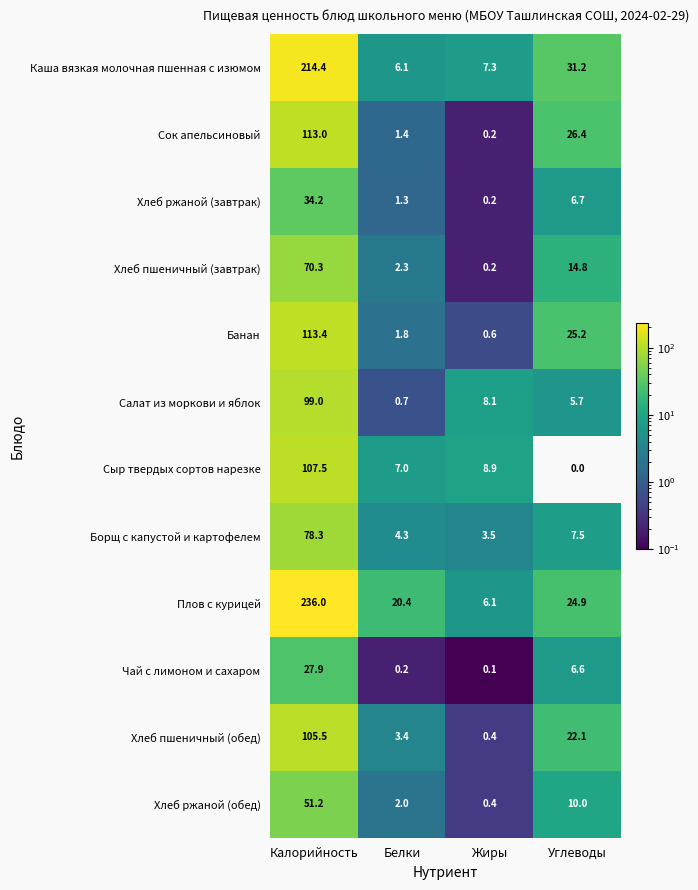

List the series in order of their peak value, lowest first.

Чай с лимоном и сахаром, Хлеб ржаной (завтрак), Хлеб ржаной (обед), Хлеб пшеничный (завтрак), Борщ с капустой и картофелем, Салат из моркови и яблок, Хлеб пшеничный (обед), Сыр твердых сортов нарезке, Сок апельсиновый, Банан, Каша вязкая молочная пшенная с изюмом, Плов с курицей